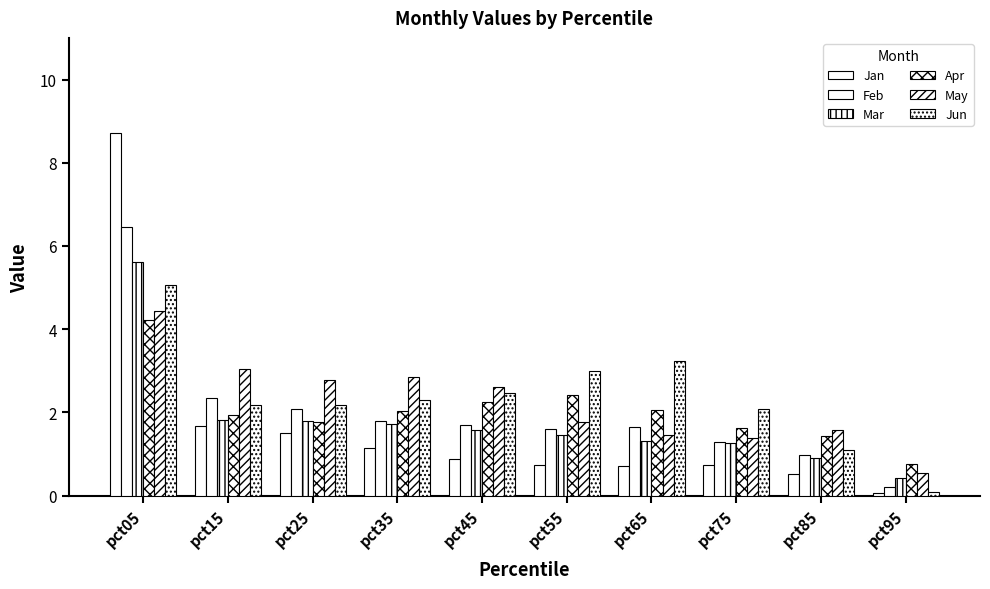

Does the chart contain any negative values?

No